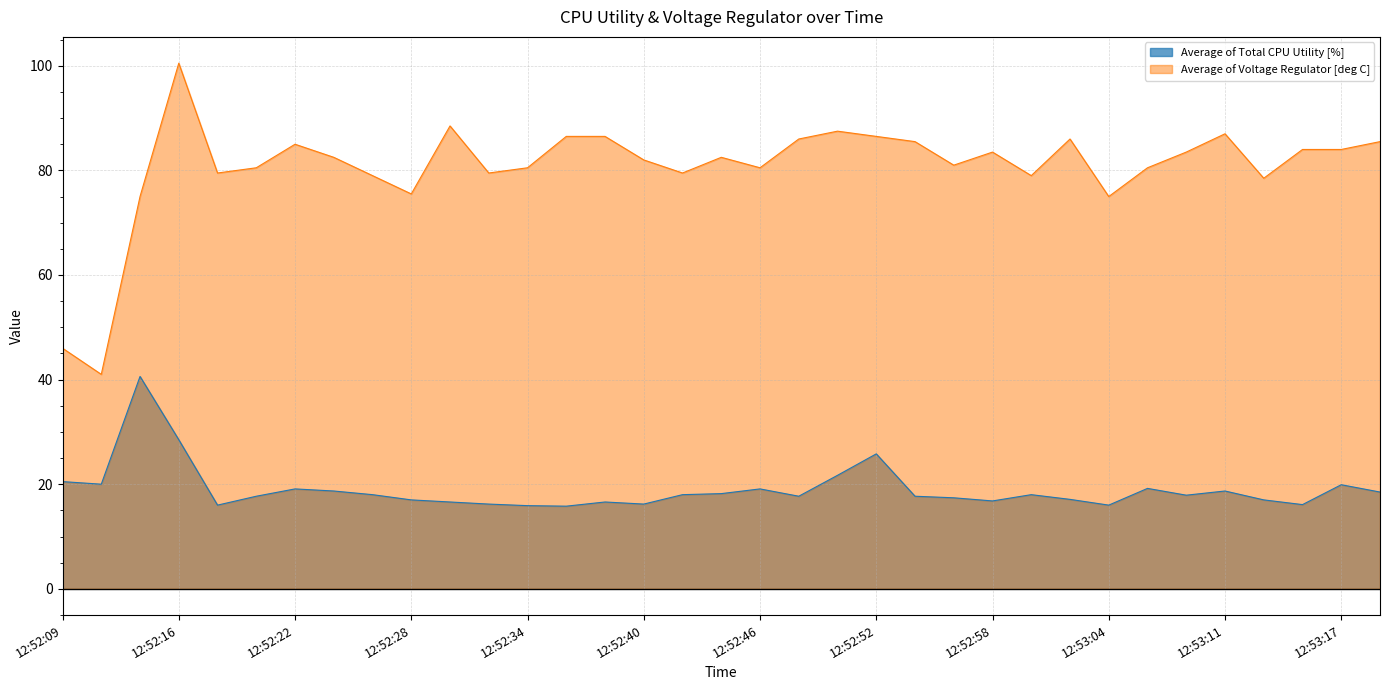

Which series has the largest total across all categories?

Average of Voltage Regulator [deg C]